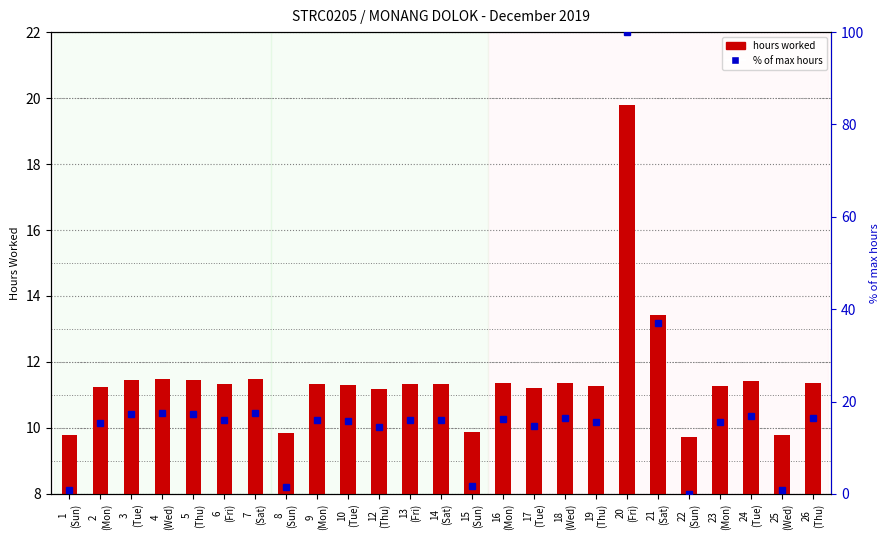

True or false: hours worked has a value of 11.8 at 20
(Fri).

True